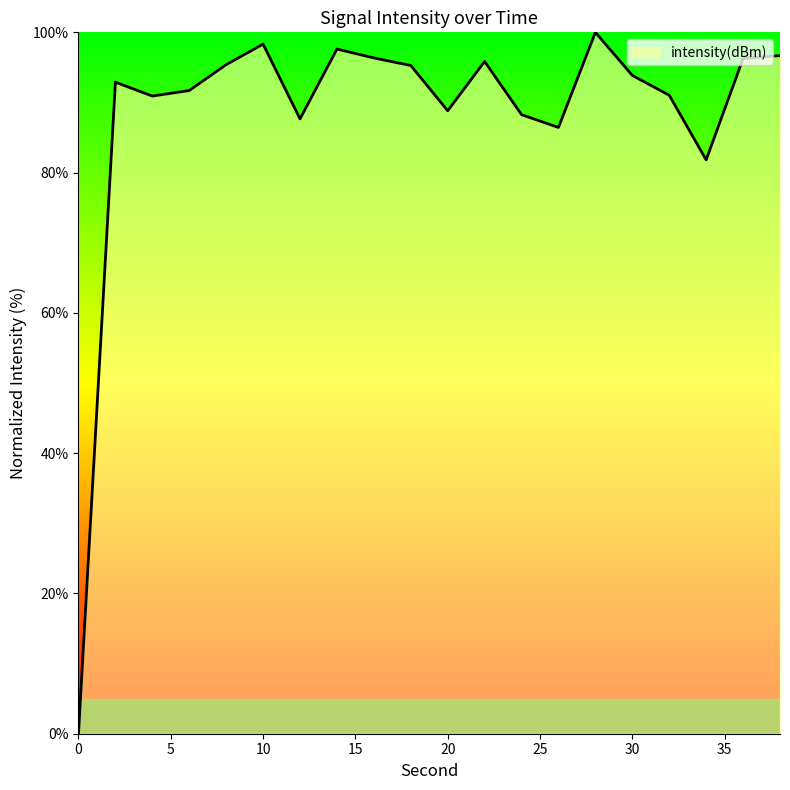

What is the difference between the maximum and minimum values?

100.0